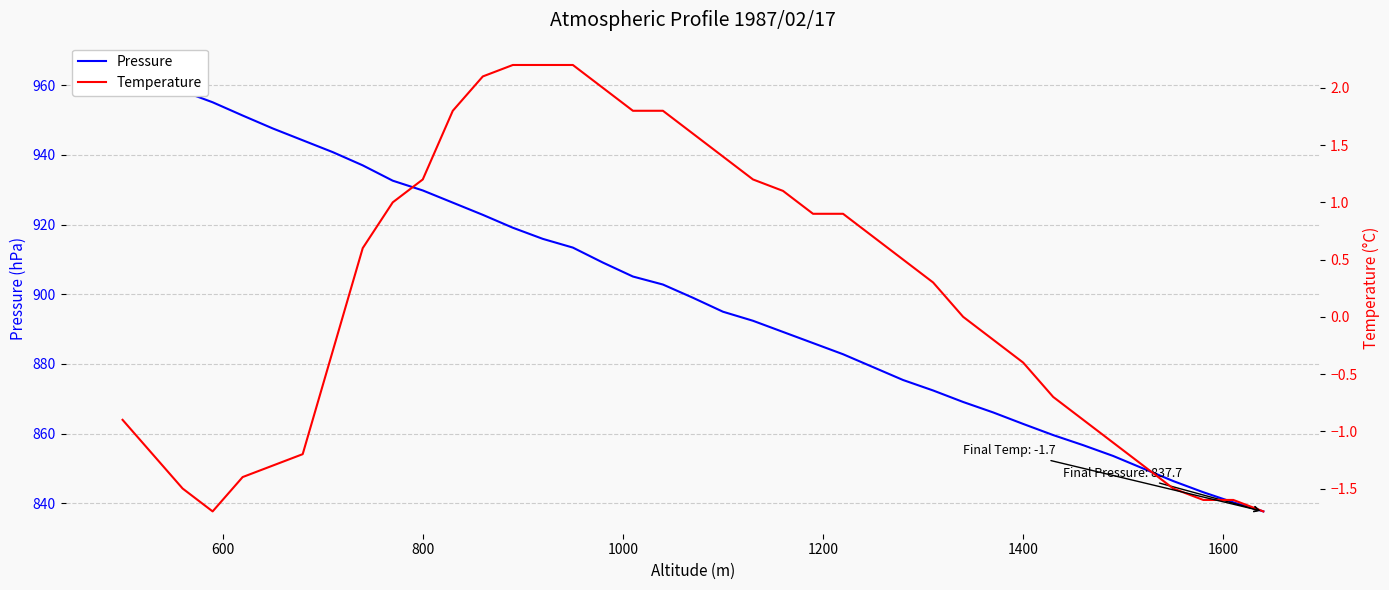

What is the lowest value of the Temperature series?

-1.7